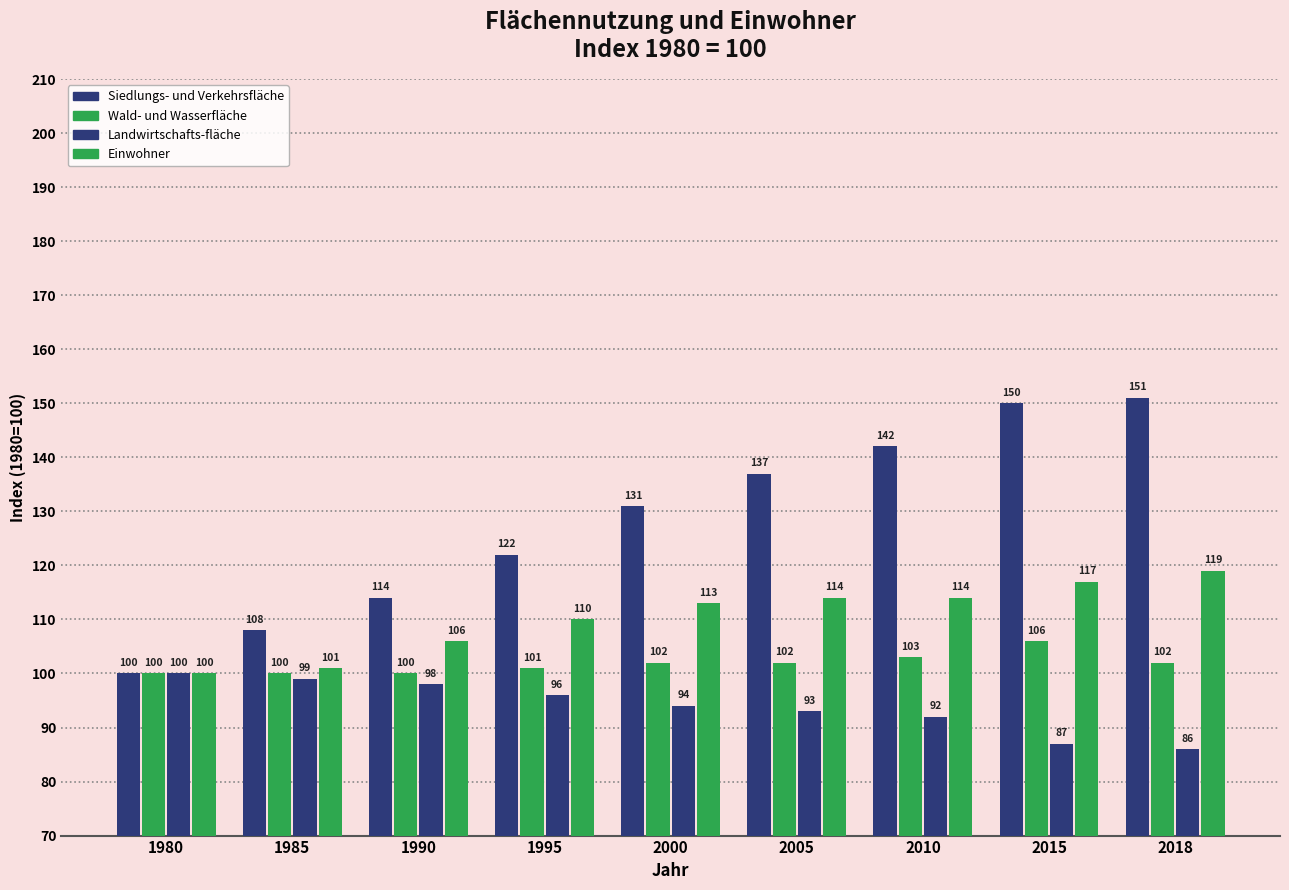

List the series in order of their overall mean, lowest first.

Landwirtschafts-fläche, Wald- und Wasserfläche, Einwohner, Siedlungs- und Verkehrsfläche